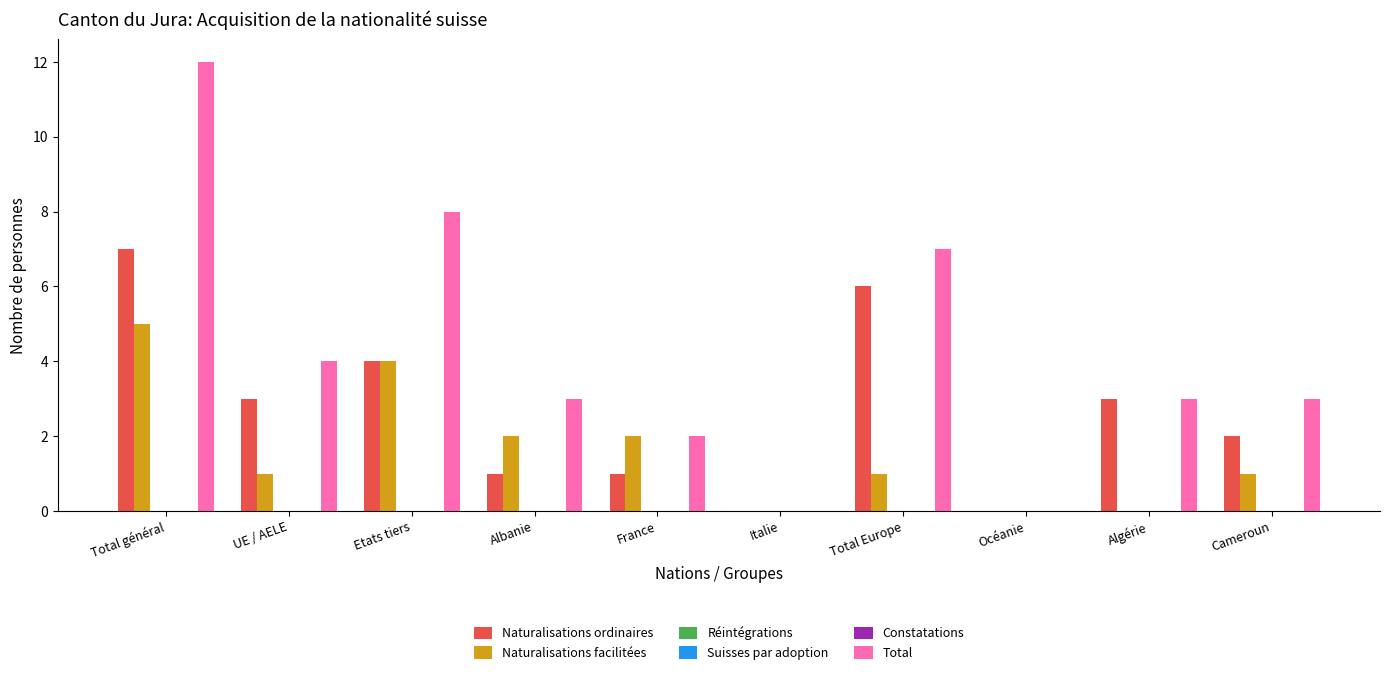

Rank the categories by Constatations value from highest to lowest.

Total général, UE / AELE, Etats tiers, Albanie, France, Italie, Total Europe, Océanie, Algérie, Cameroun